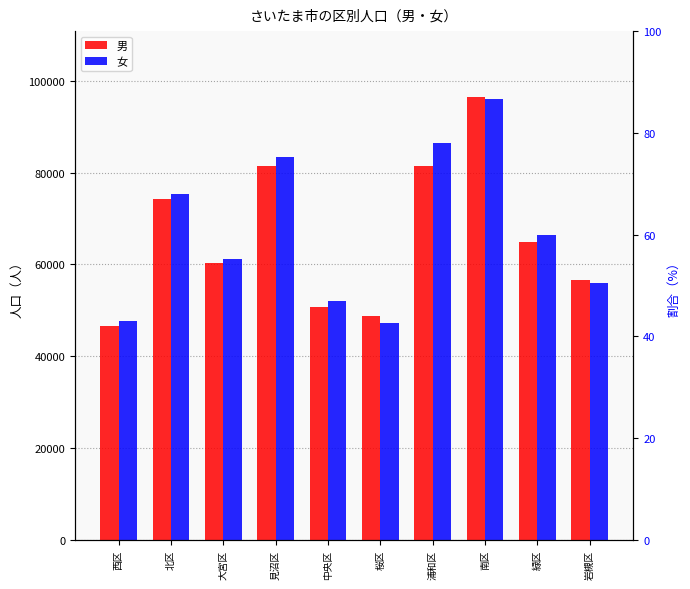

What is the sum of all 女 values?

671071